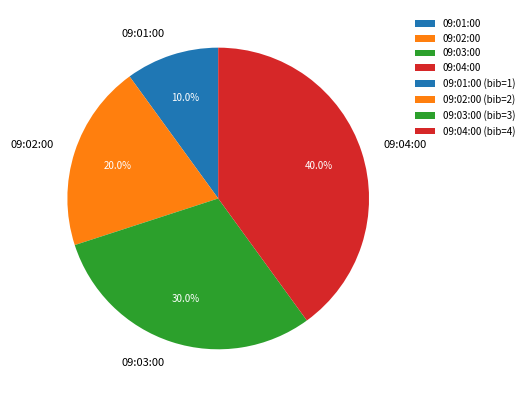

To the nearest percent, what percentage of the pie is 09:03:00?

30%